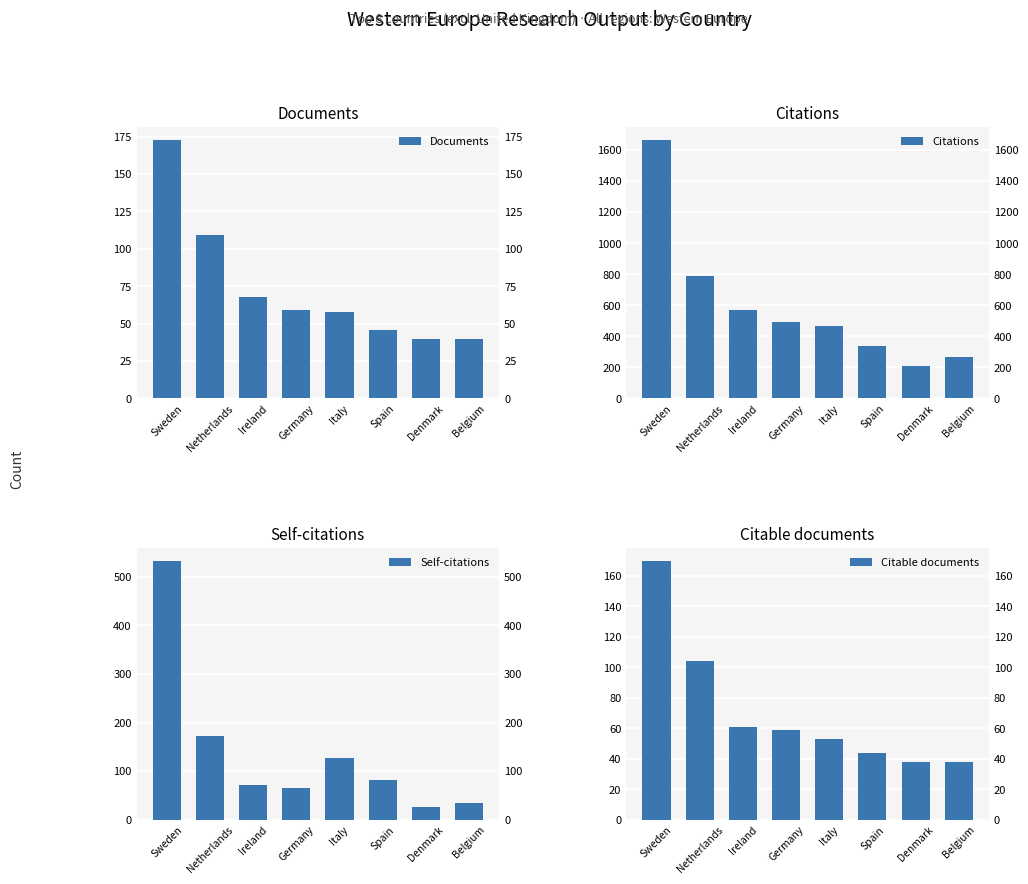

What is the total value across all series at Sweden?

2543